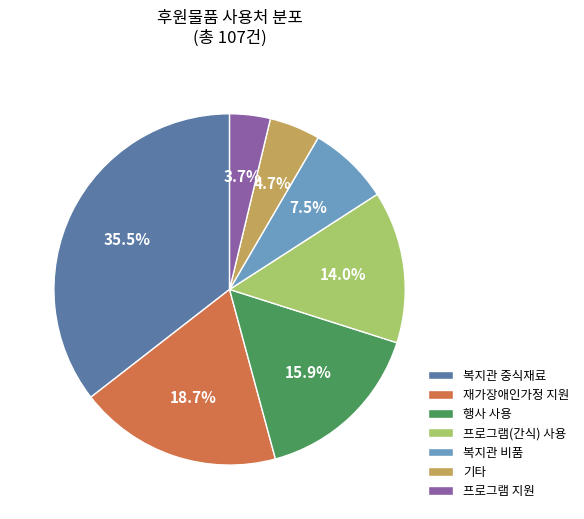

To the nearest percent, what is the difference between the 프로그램 지원 and 복지관 중식재료 slice percentages?

32%